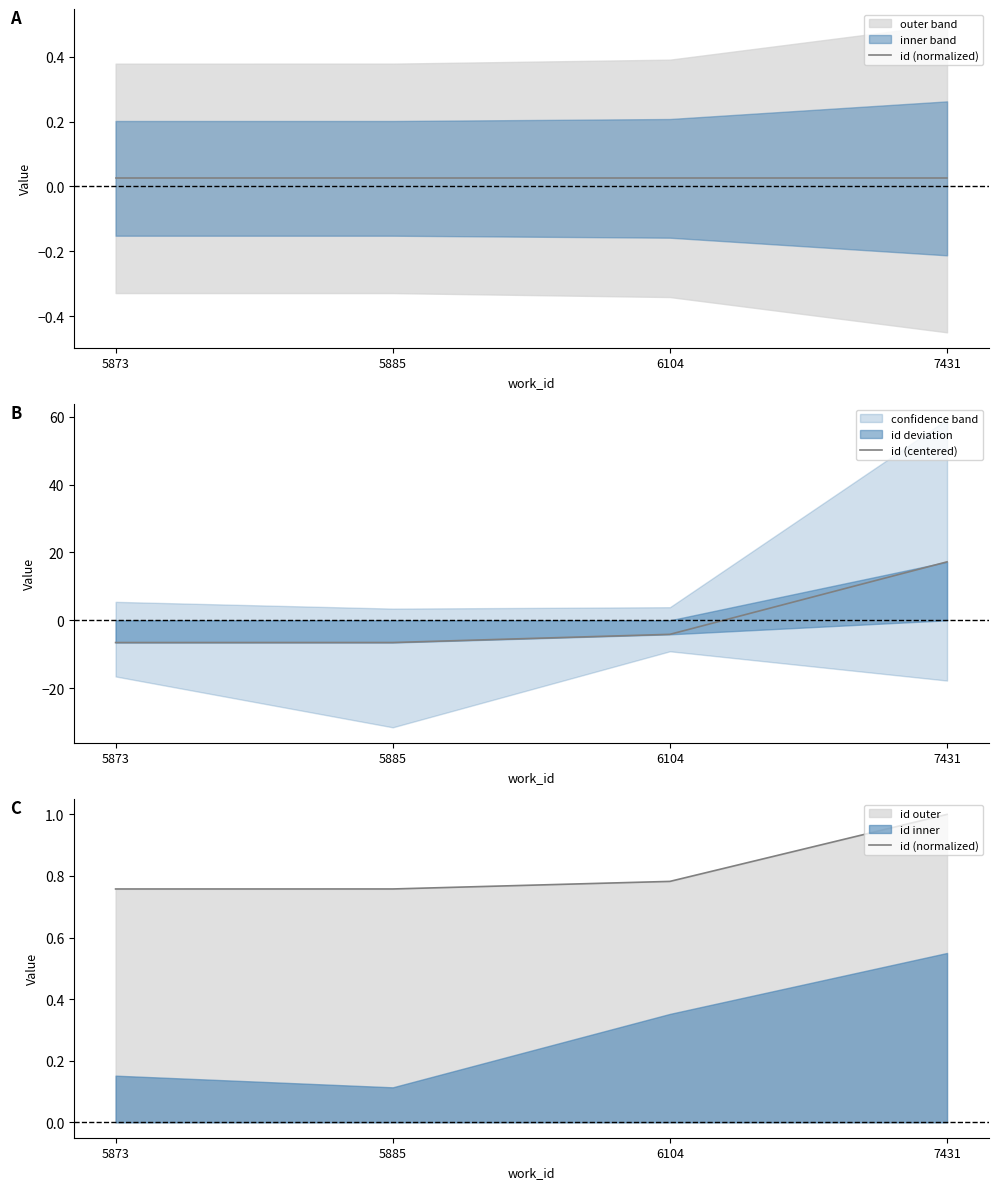

True or false: id (normalized) has more than 0 points higher than both neighbors.

False